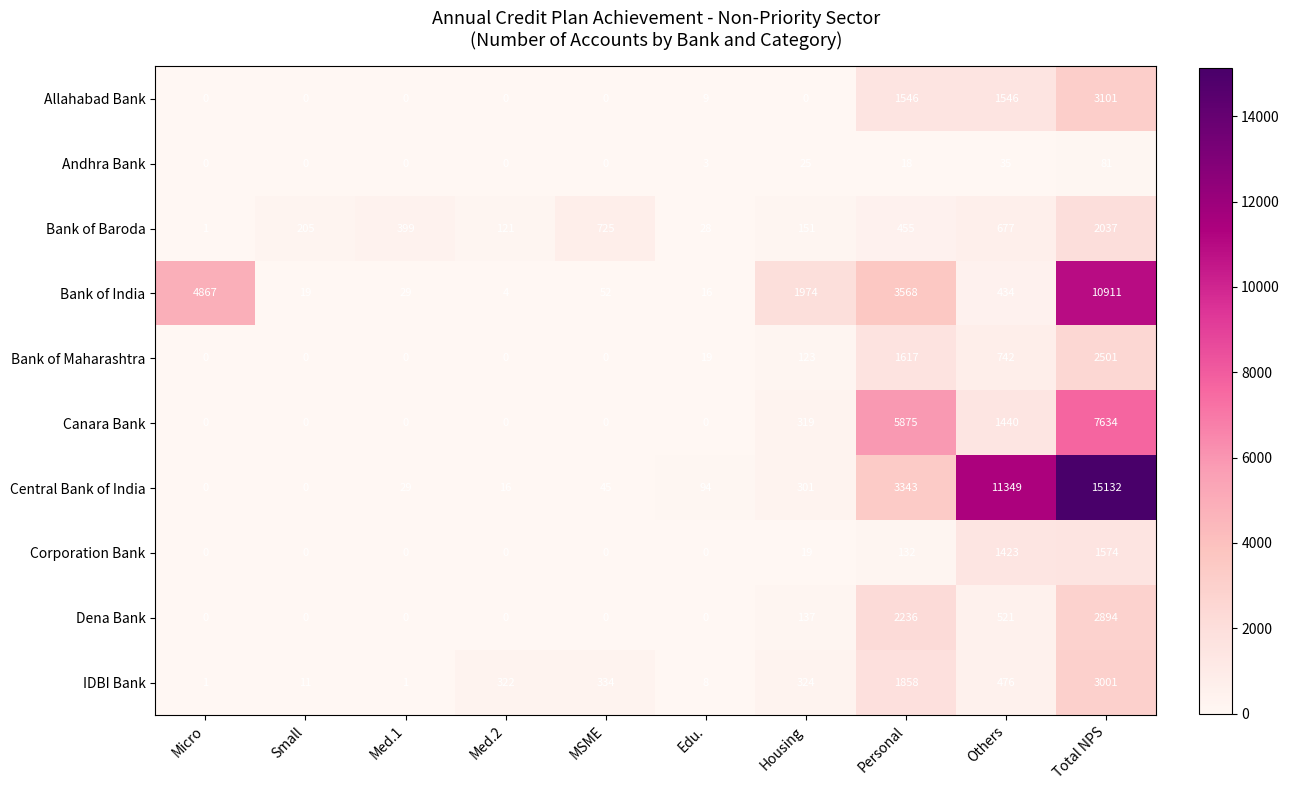

True or false: Andhra Bank has a value of 0 at MSME.

True